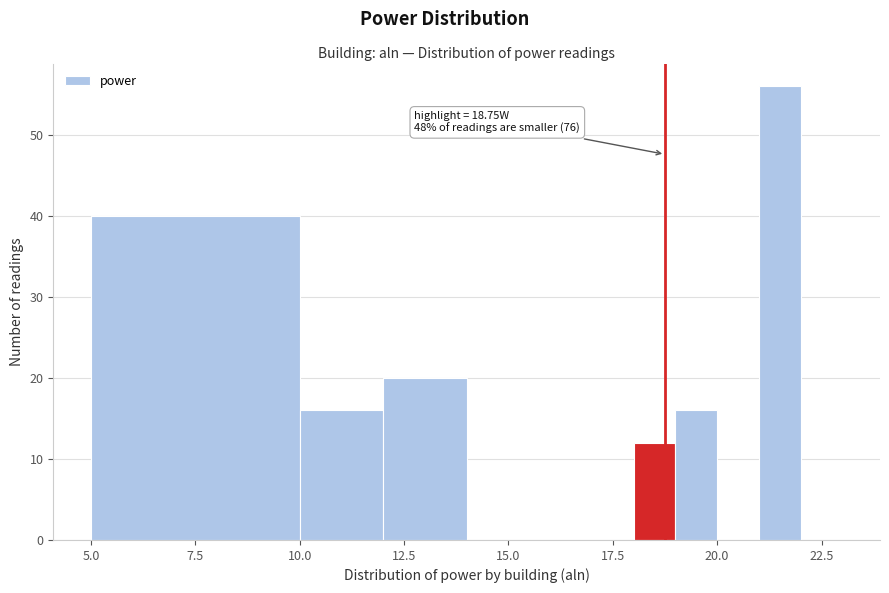

Around what value on the x-axis is the tallest bar? Give the approximate position of its centre, as read against the axis.

21.5